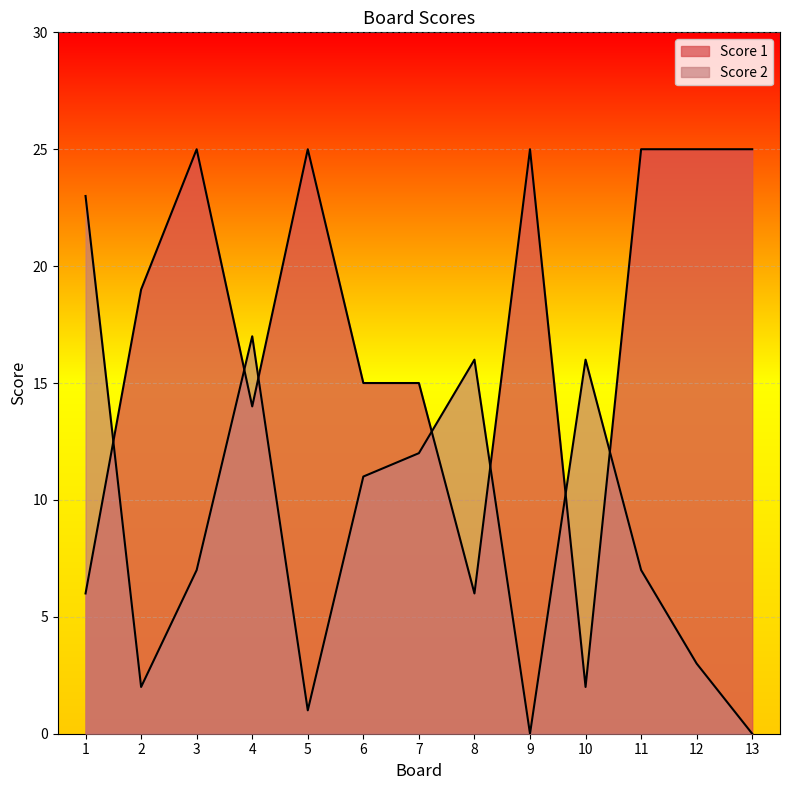

How many lines are shown in the chart?

2